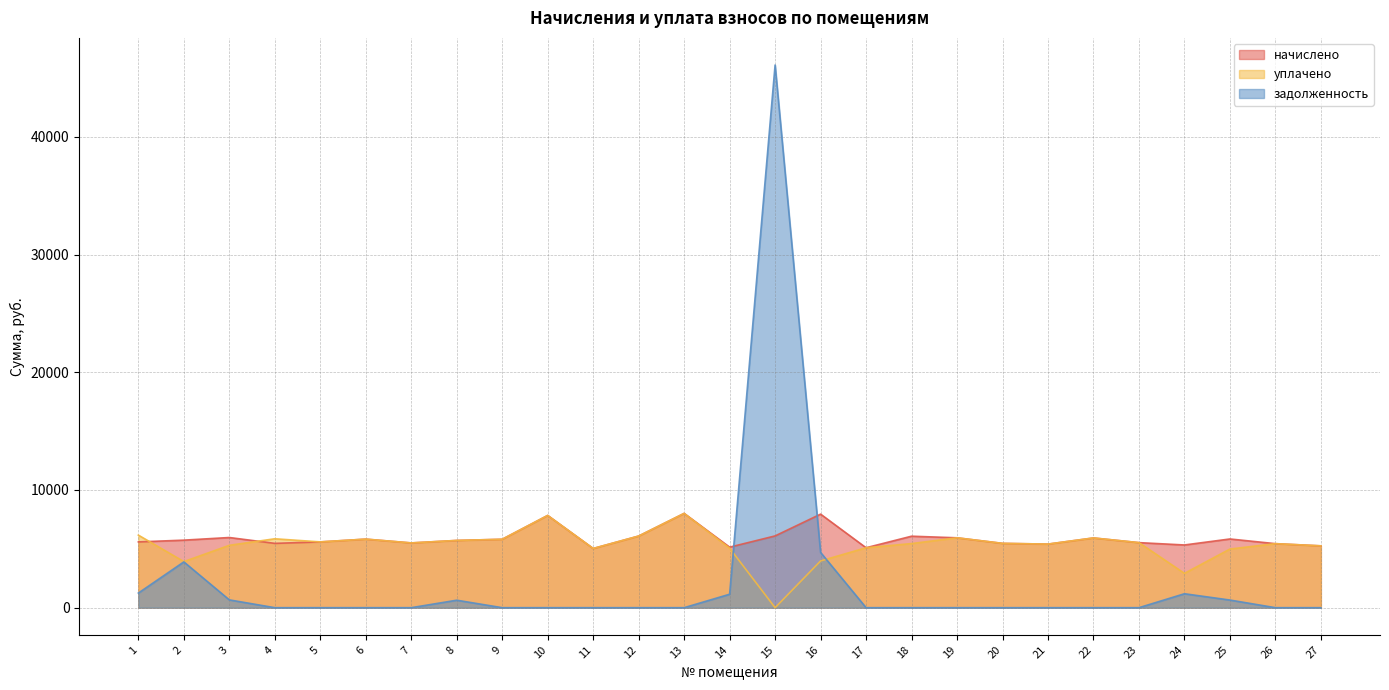

Does the chart have visible grid lines?

Yes